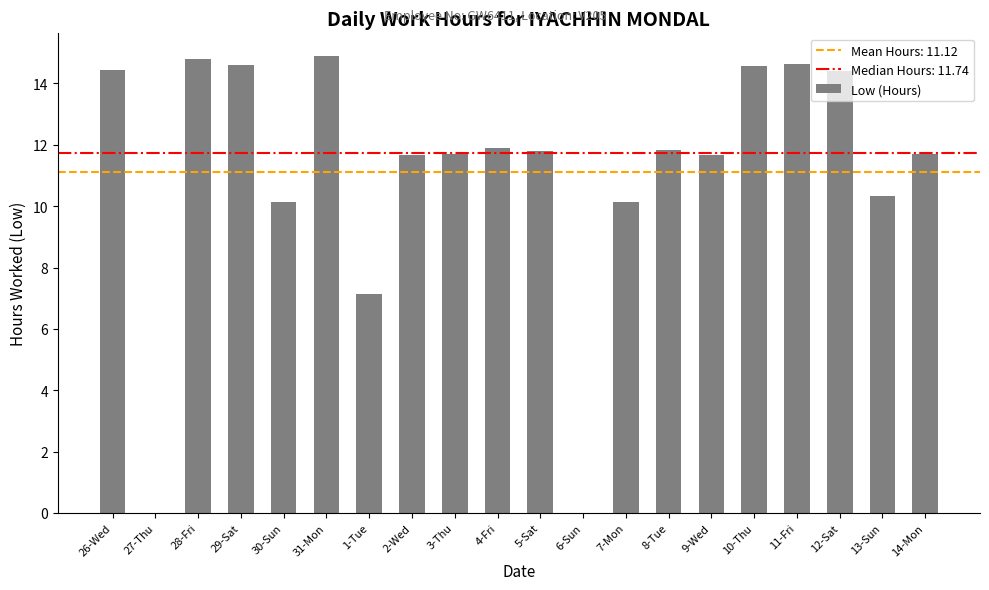

What is the sum of the values at 11-Fri and 6-Sun?

14.6